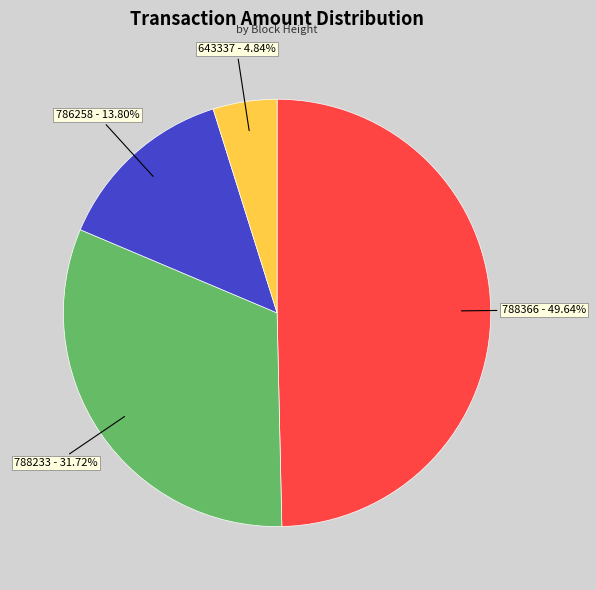

Is 788233 the majority of the pie?

No